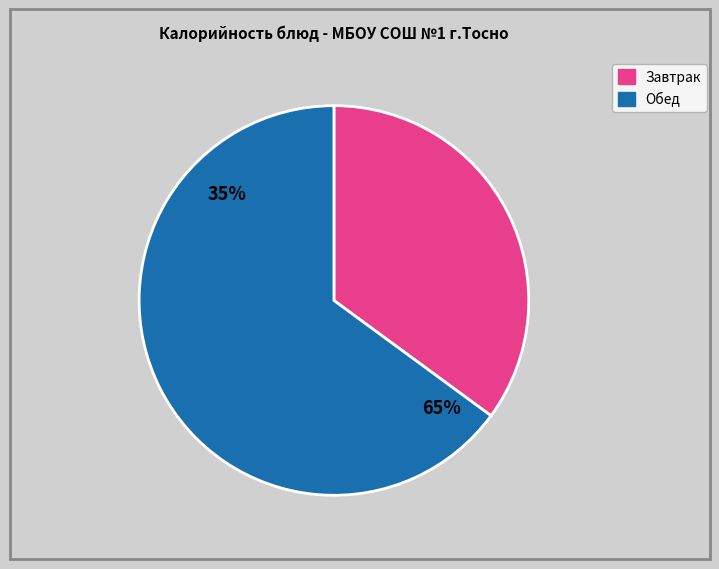

The Напиток из шиповника slice represents 1% of the pie. True or false?

False